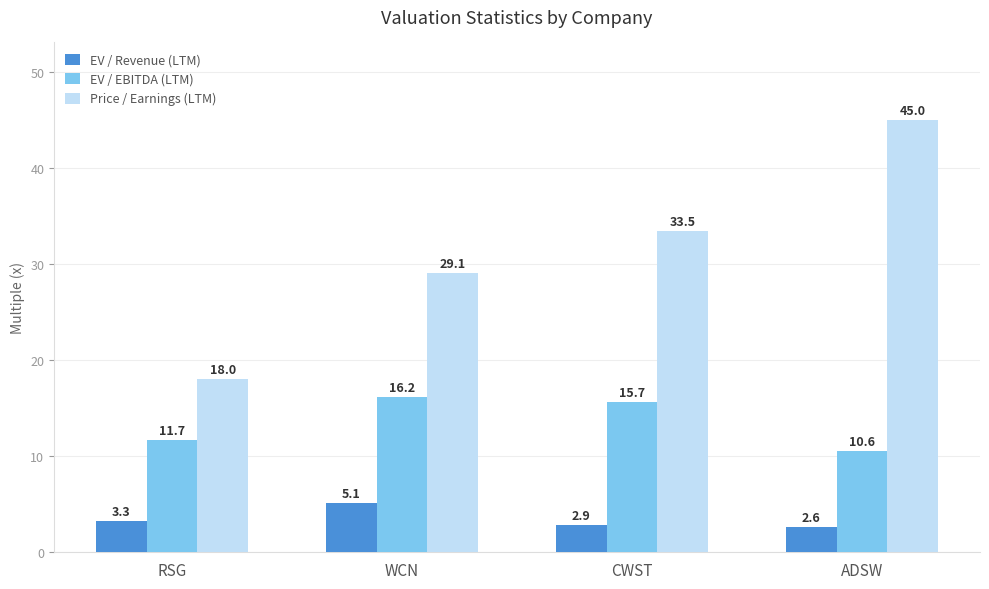

How many values in the EV / Revenue (LTM) series are below 3?

2